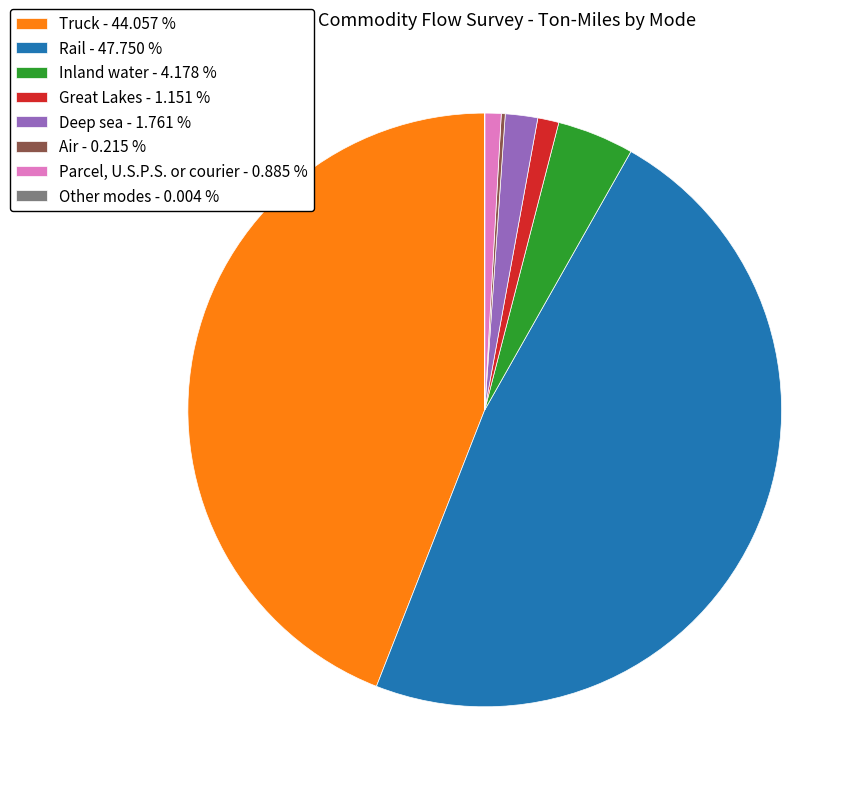

Is there a majority slice in this chart?

No